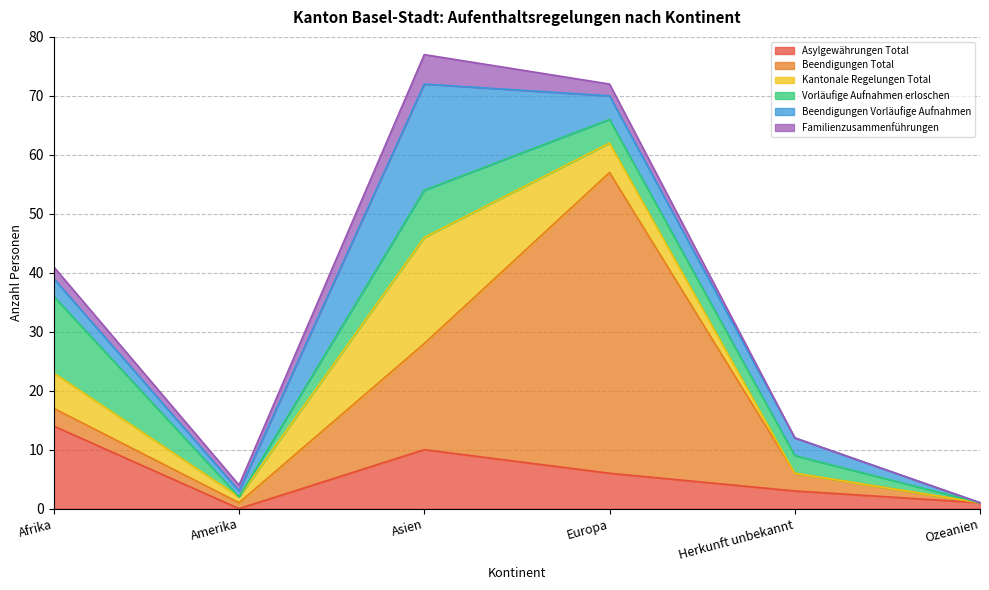

Which series has the largest range (max minus min)?

Beendigungen Total